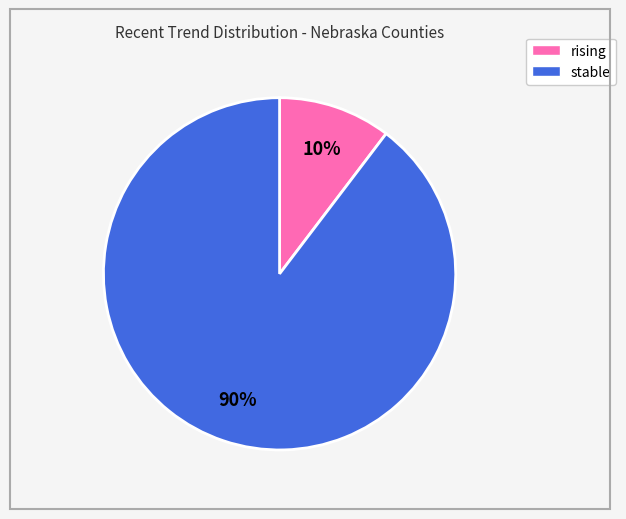

Is the sum of rising and stable greater than half?

Yes